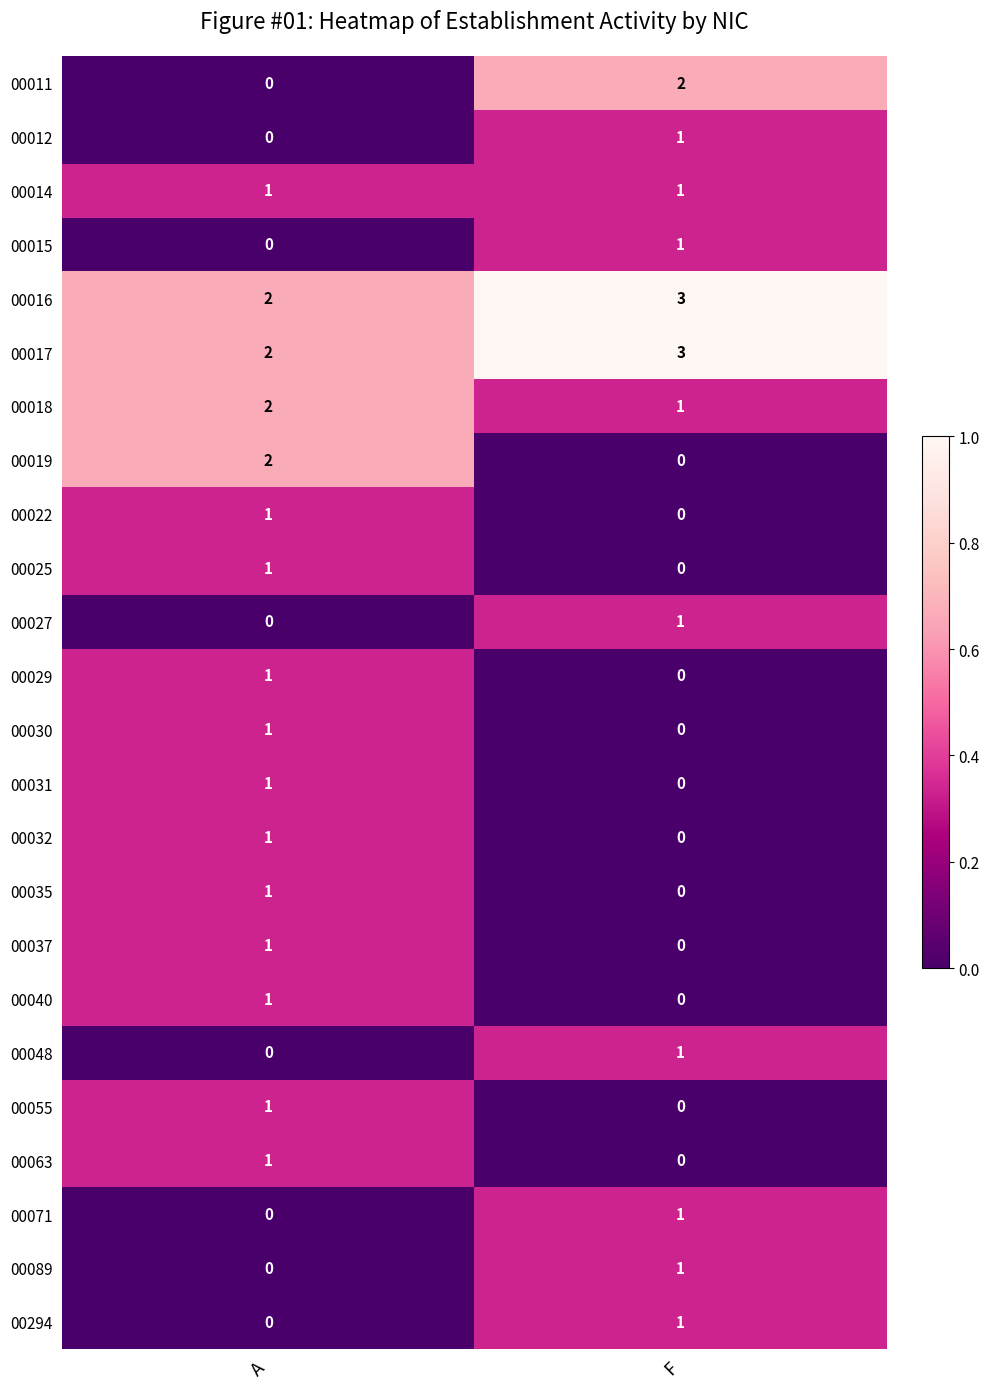

At which category does the chart reach its peak across all series?

F